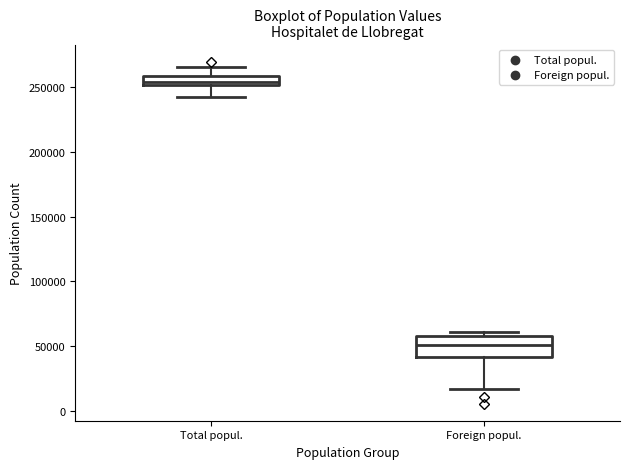

Which box has the lowest median line?

Foreign popul.